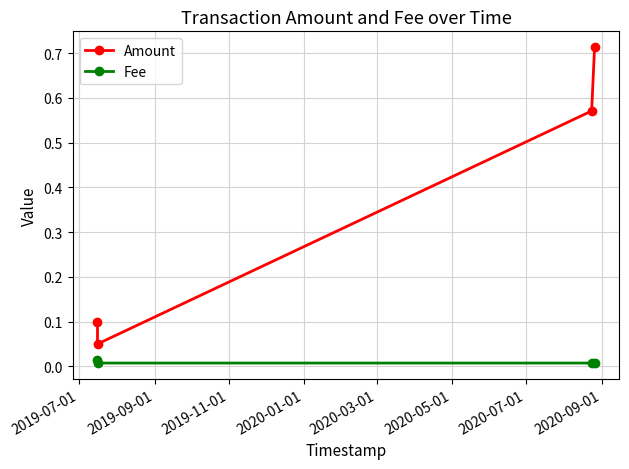

What is the sum of all Amount values?

1.4